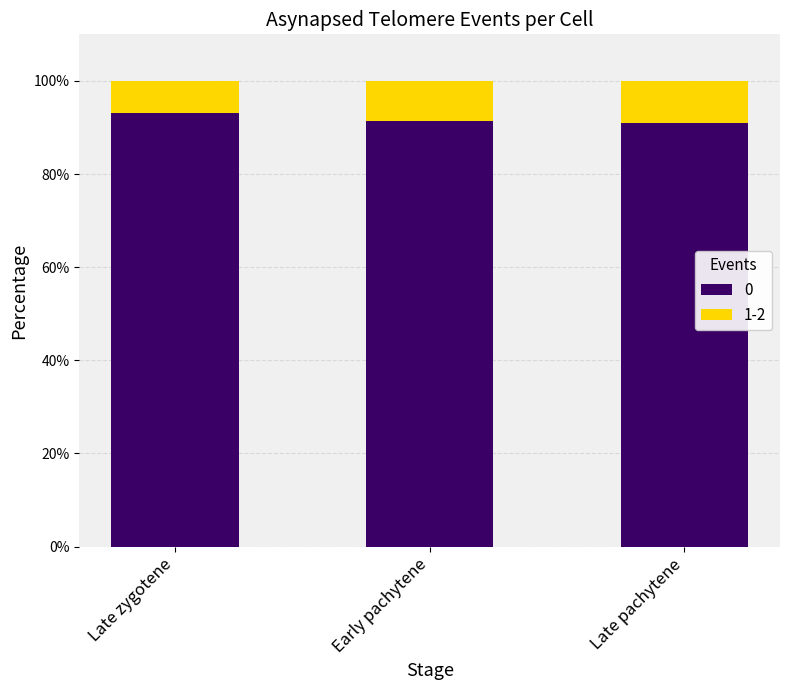

True or false: 0 has a value of 93.1 at Late zygotene.

True